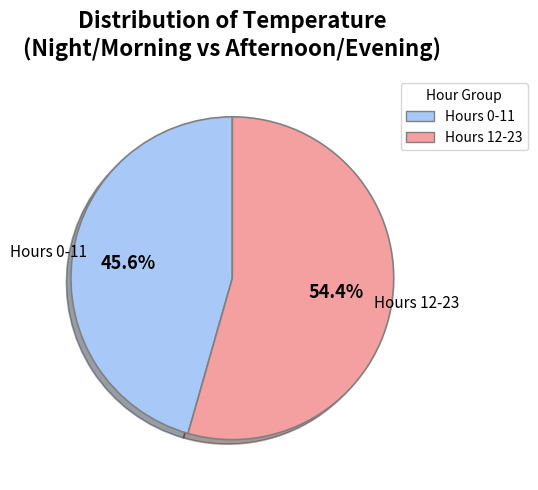

Is there any slice that represents more than half of the pie?

Yes